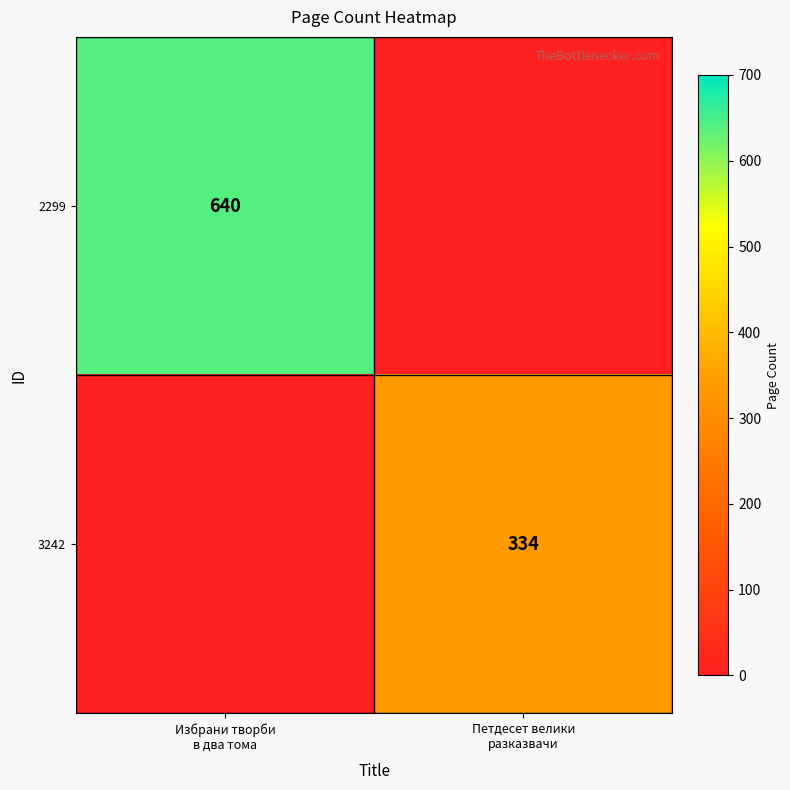

What is the difference between the 3242 values at Петдесет велики разказвачи and Избрани творби в два тома?

334